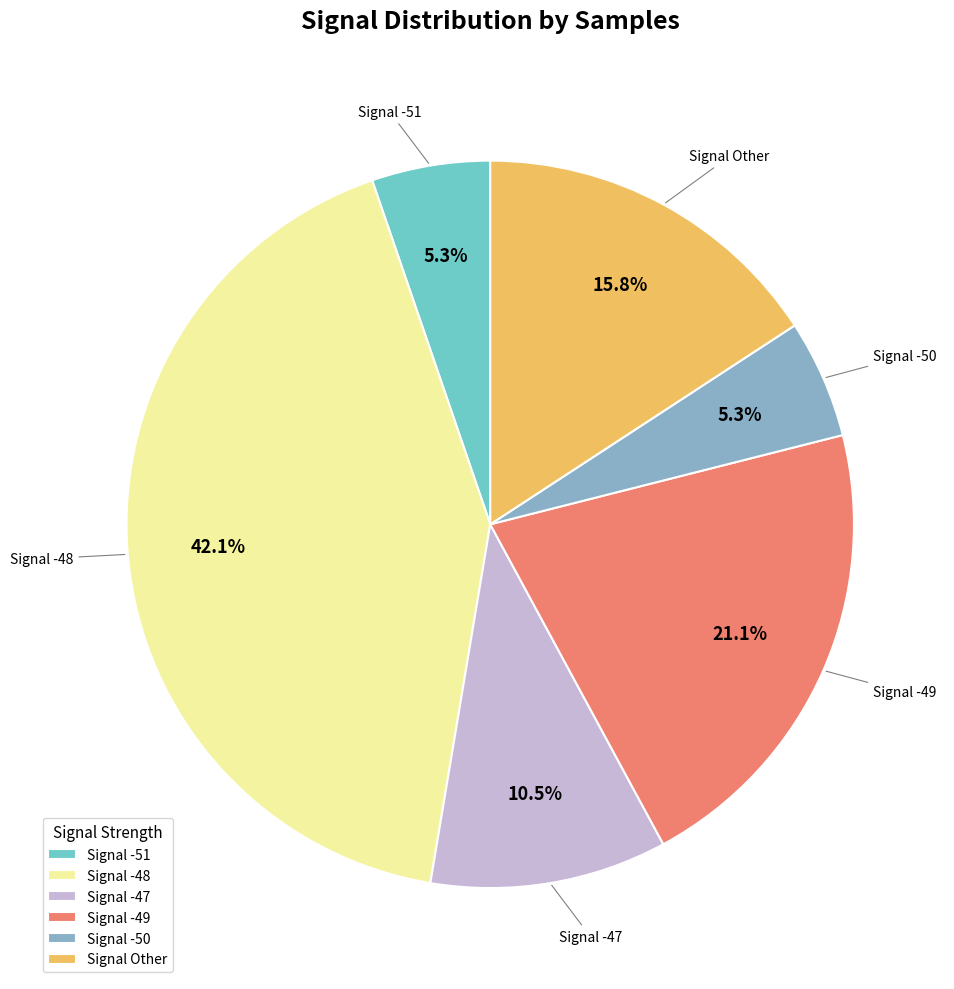

What is the largest slice in the pie chart?

Signal -48